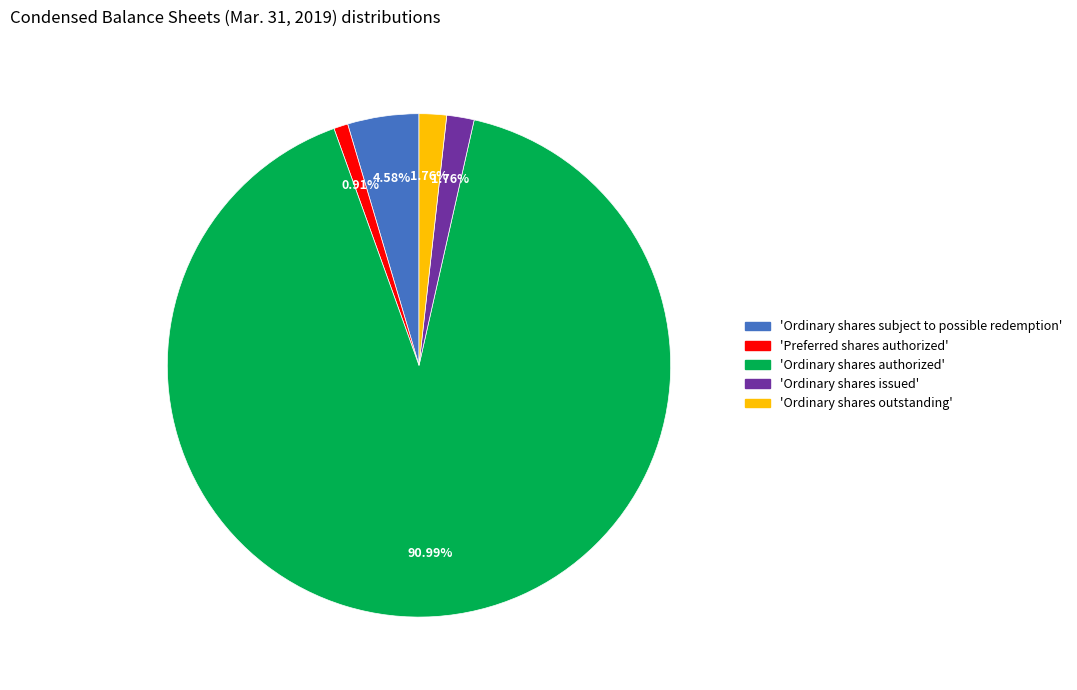

Does any single category account for the majority?

Yes